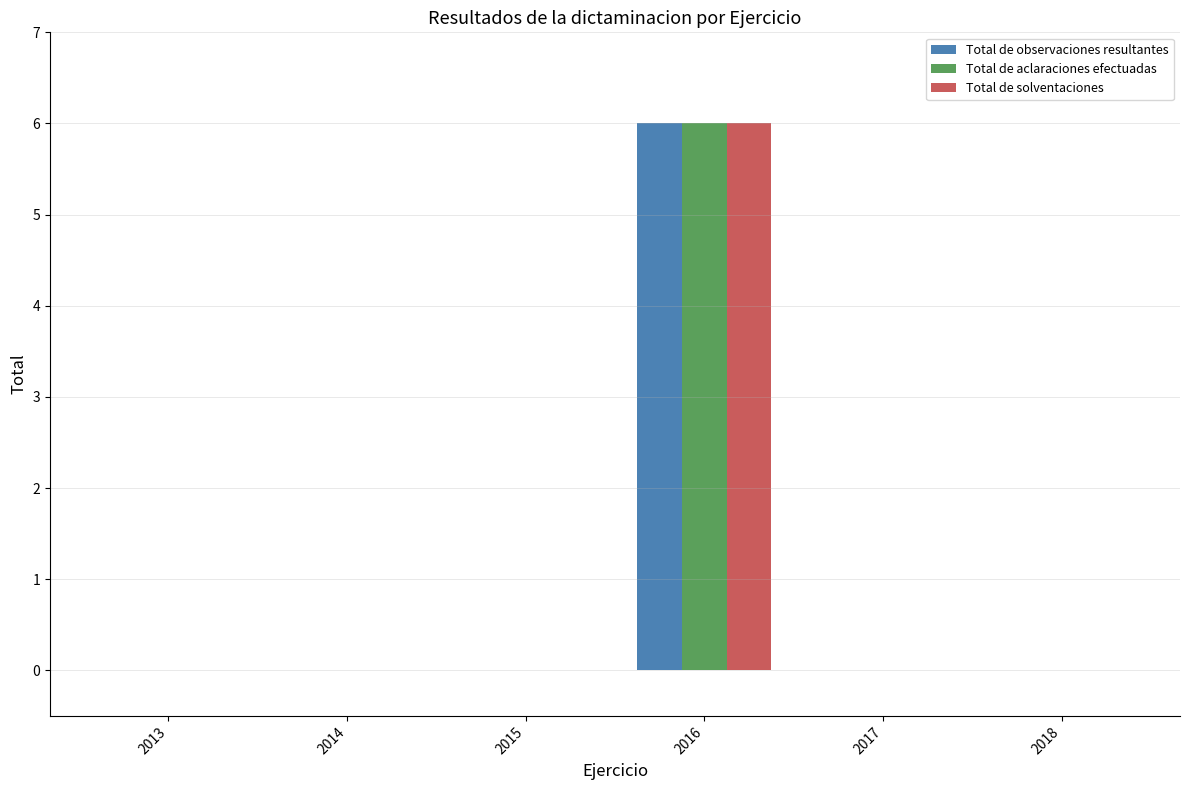

What is the sum of all Total de observaciones resultantes values?

6